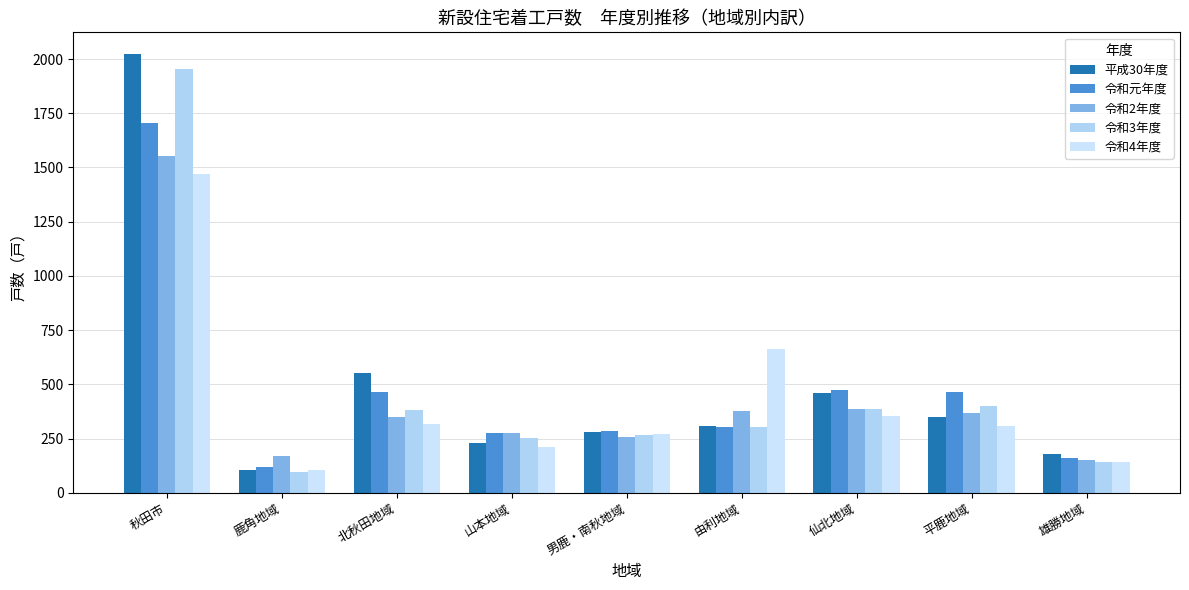

How many bars are there in each group?

5